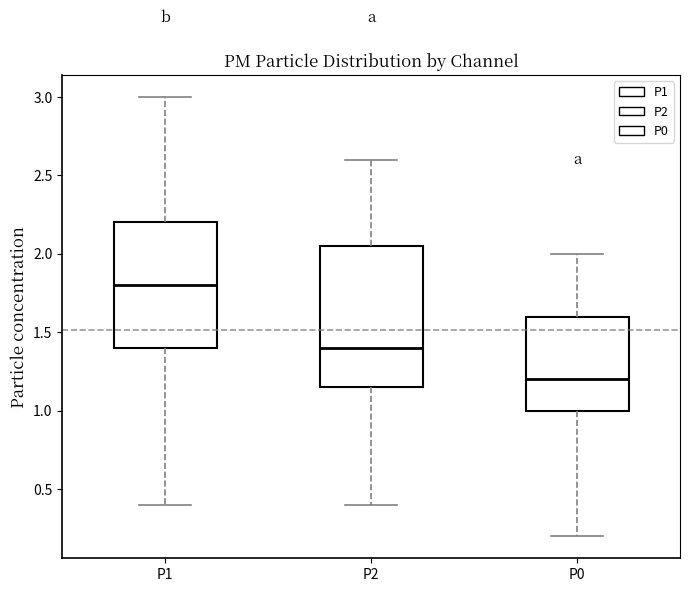

Which box is the tallest, from its lower edge to its upper edge?

P2